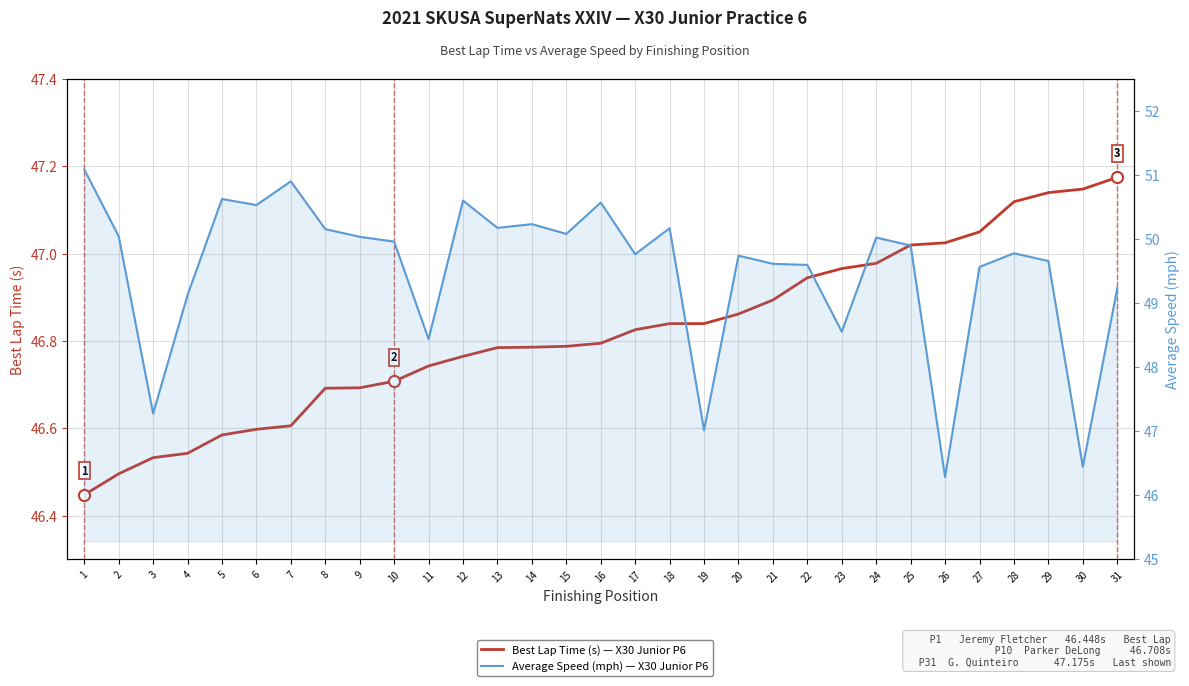

Read the Average Speed (mph) value at 11.

48.4